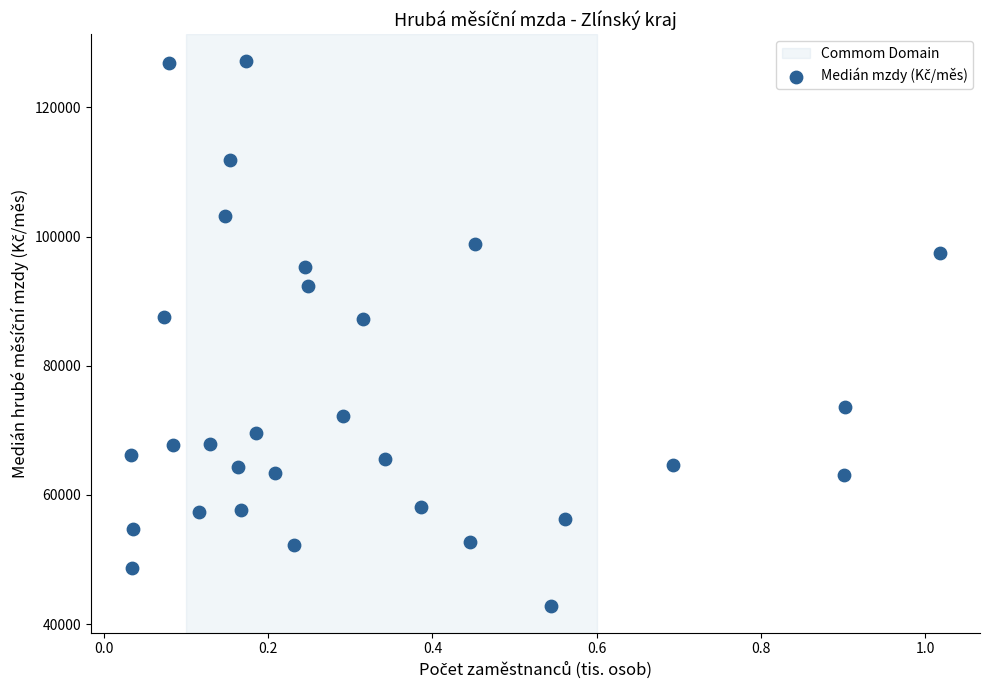

What is the range of Y values (max minus min)?

84255.0